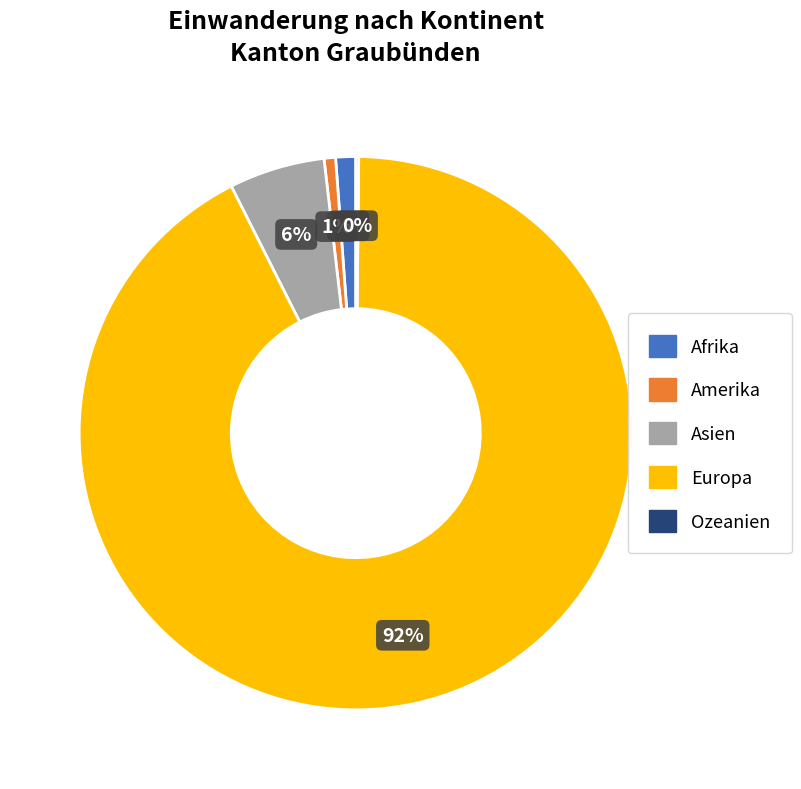

Which slice is the largest?

Europa